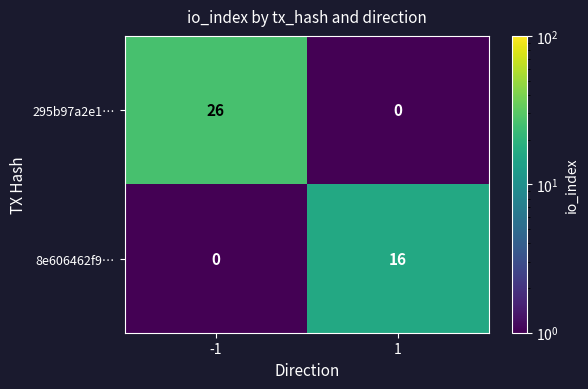

Which series has the widest spread of values?

295b97a2e1…